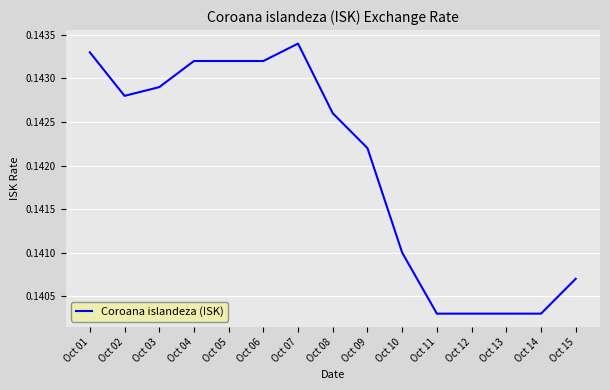

Which has a higher value, Oct 14 or Oct 08?

Oct 08